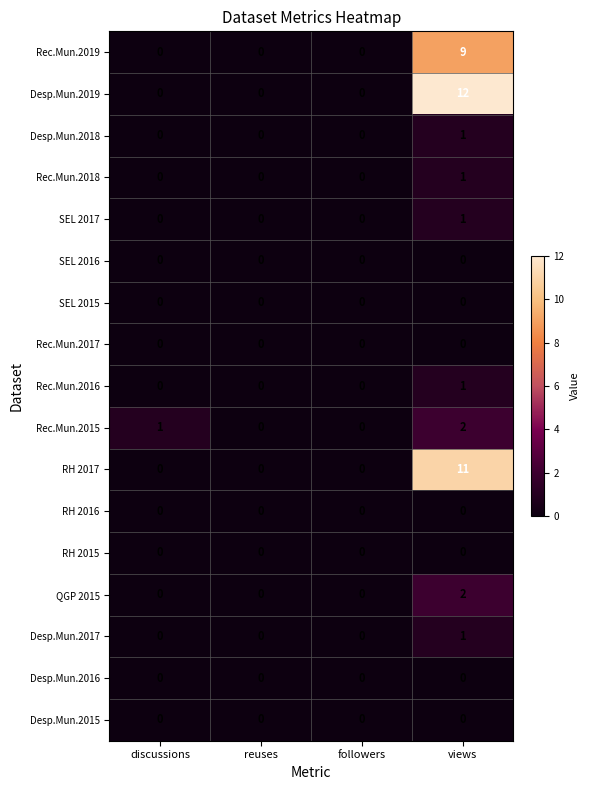

At which category is the sum across all series the highest?

views